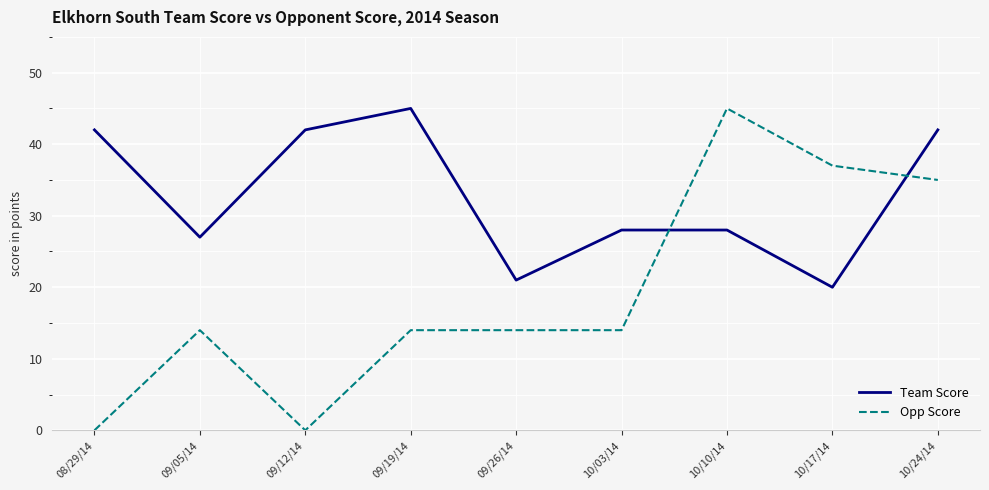

What is the difference between the maximum and minimum values in the Team Score series?

25